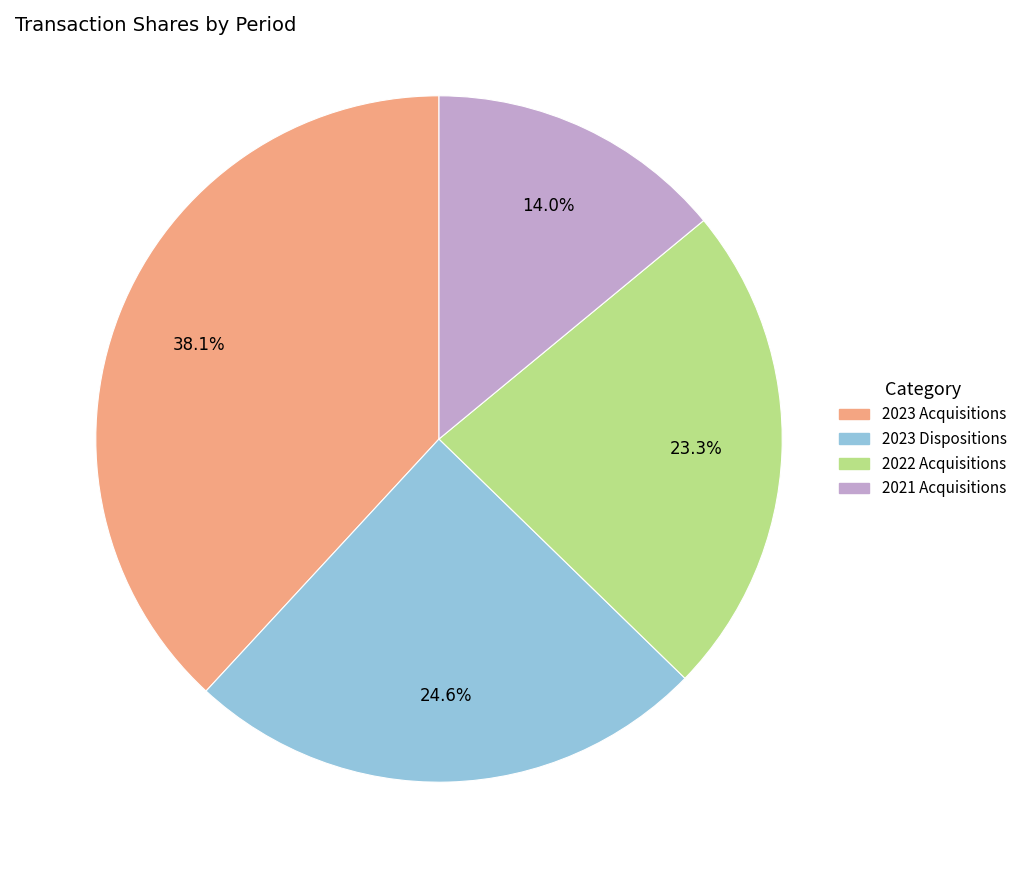

To the nearest percent, what is the difference between the largest and smallest slice percentages?

24%